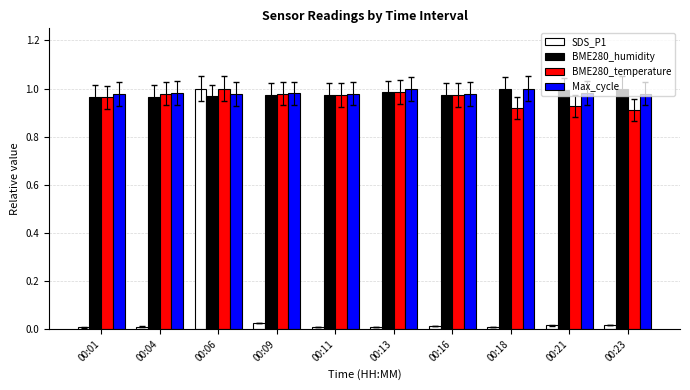

True or false: Max_cycle has a value of 1.0 at 00:23.

True